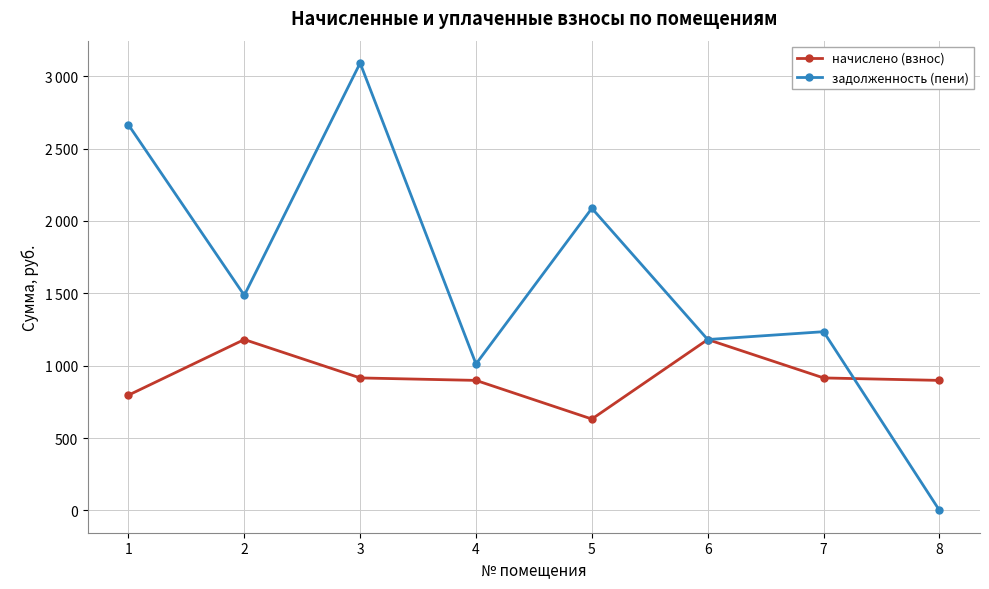

Which category has the lowest value across all series?

8